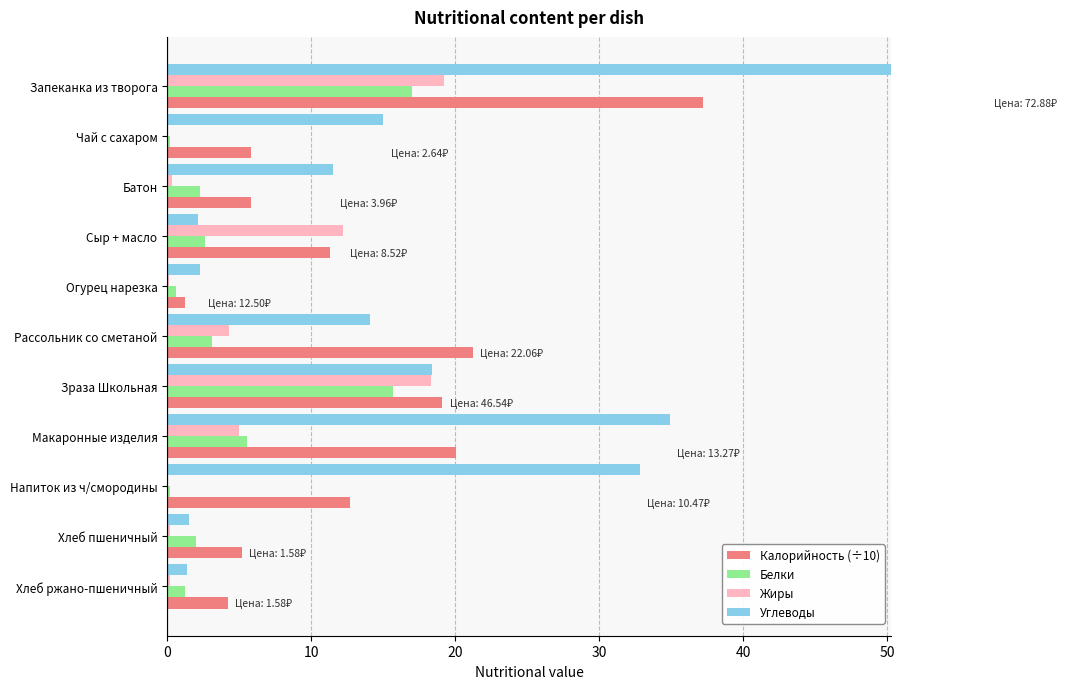

Is the value of Углеводы at Макаронные изделия greater than the value of Калорийность (÷10) at Чай с сахаром?

Yes